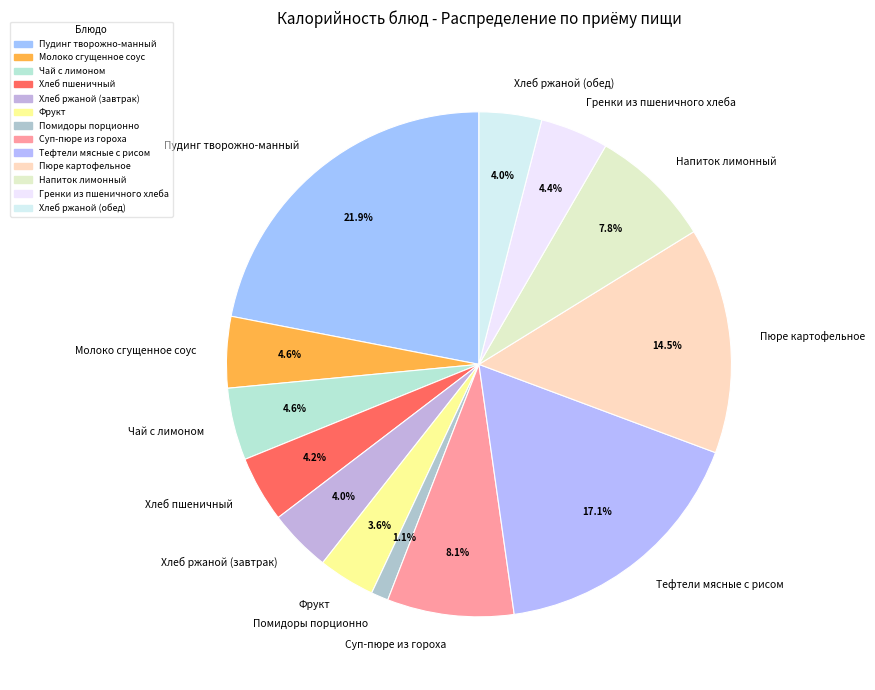

Which slice is the largest?

Пудинг творожно-манный